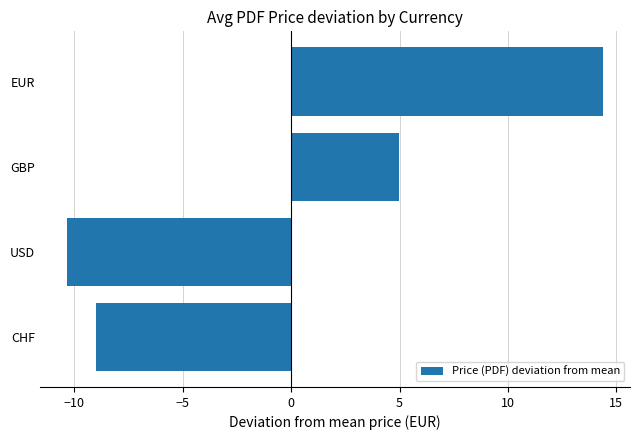

The chart shows a value of -10.4 at USD. True or false?

True